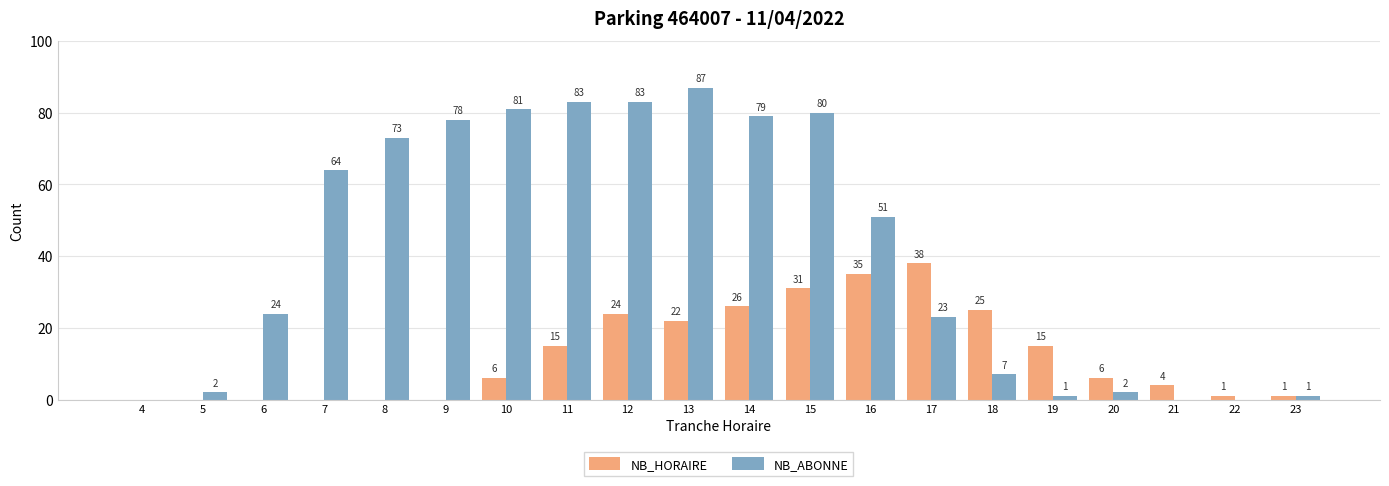

At which label is NB_HORAIRE closest to 19?

13